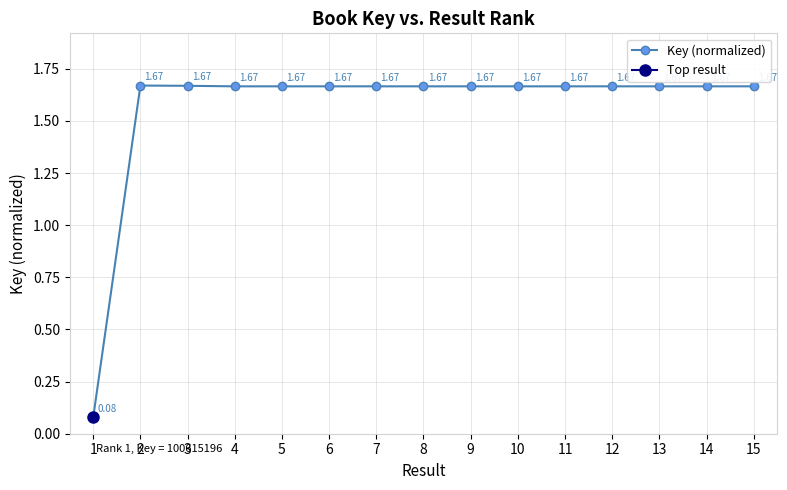

At which label is the value closest to 0?

1